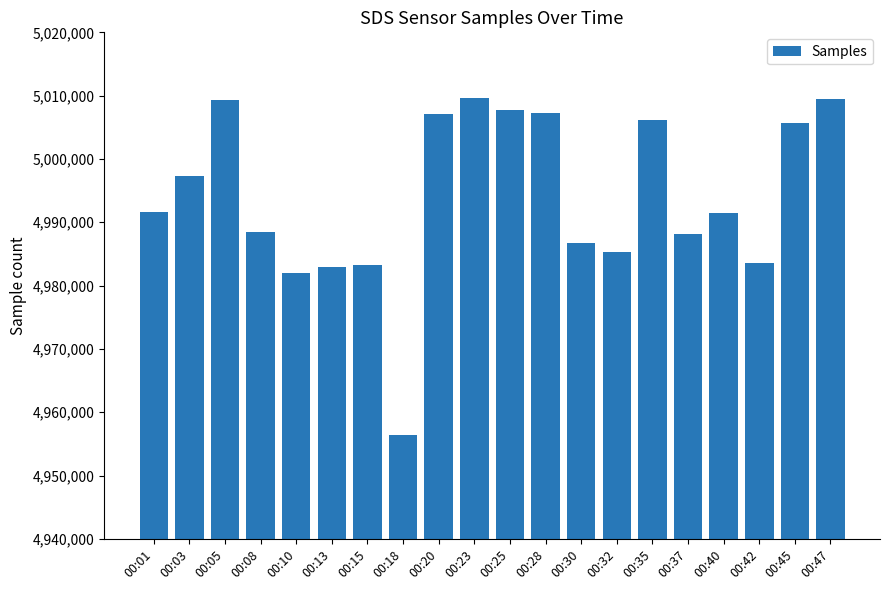

What is the maximum value shown in the chart?

5009583